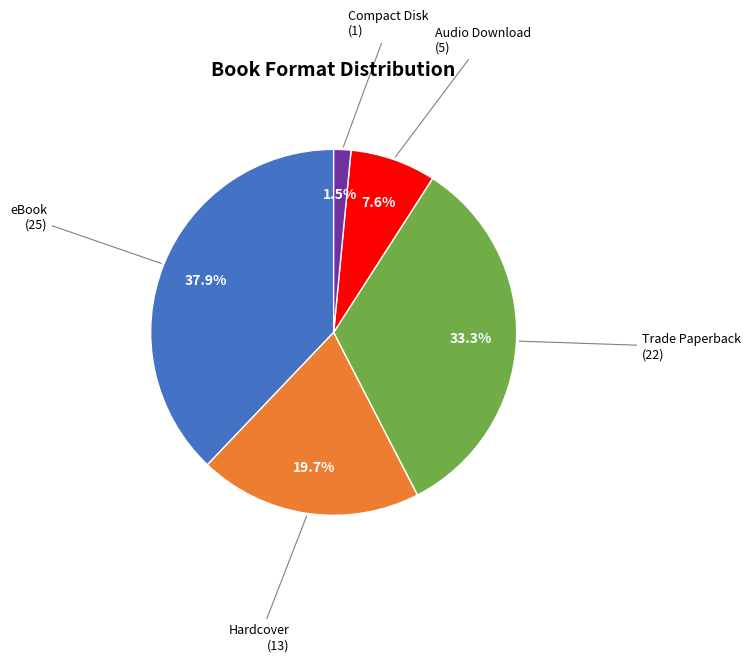

Does any single category account for the majority?

No